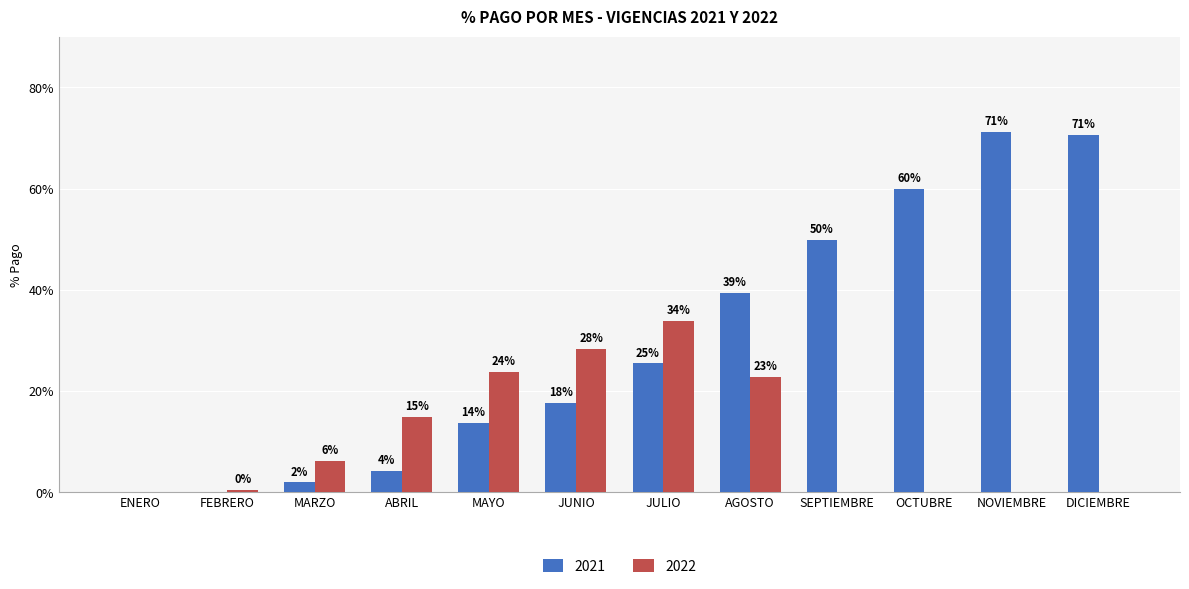

The value of 2021 at OCTUBRE is 0.1. True or false?

False